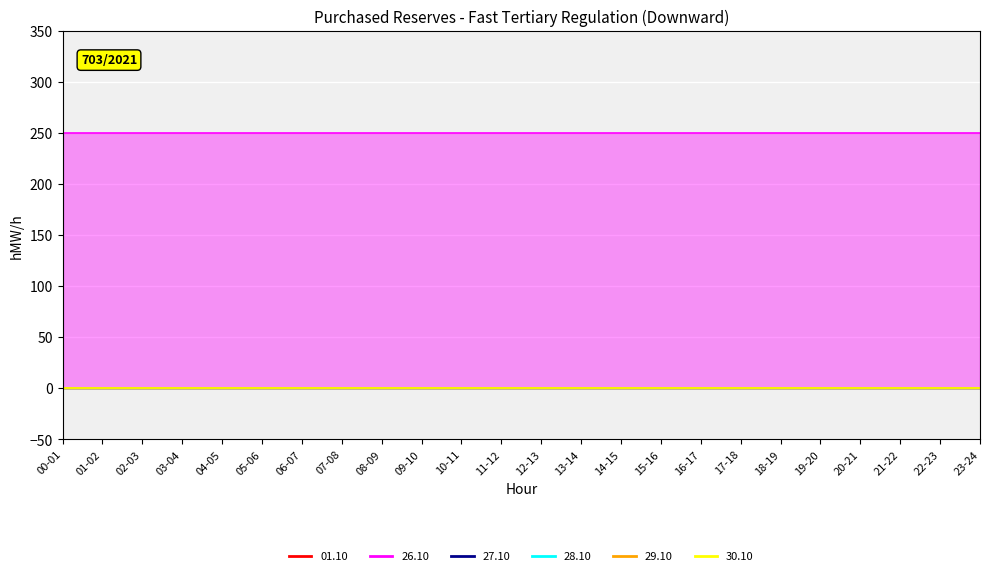

List the series in order of their peak value, lowest first.

01.10, 27.10, 28.10, 29.10, 30.10, 26.10